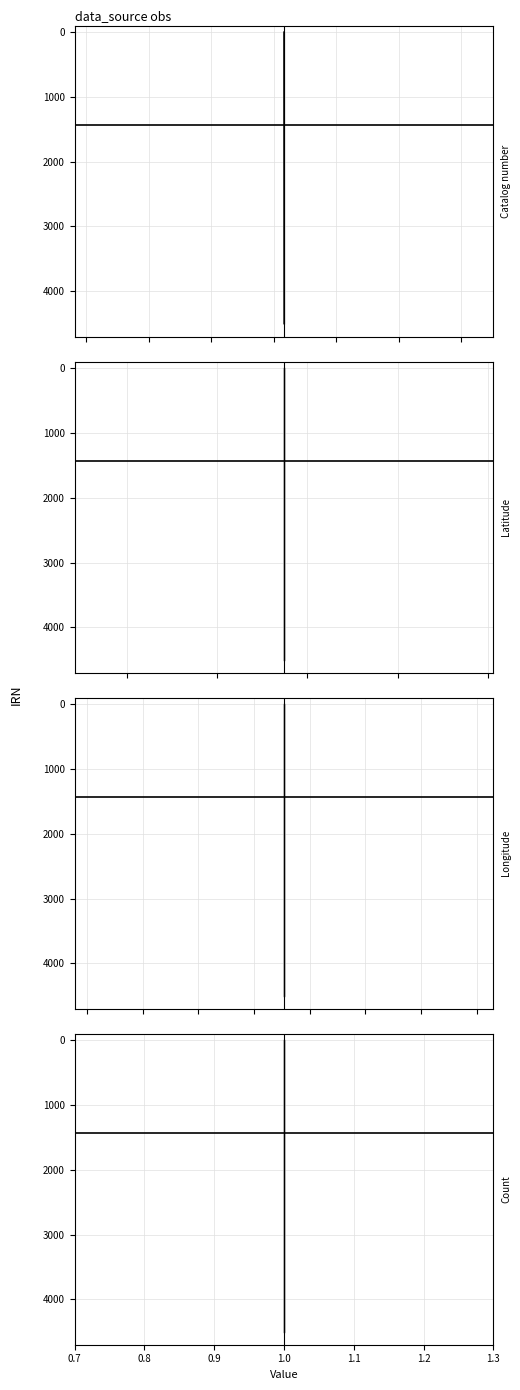

True or false: Latitude mean has more than 2 interior local peaks.

False